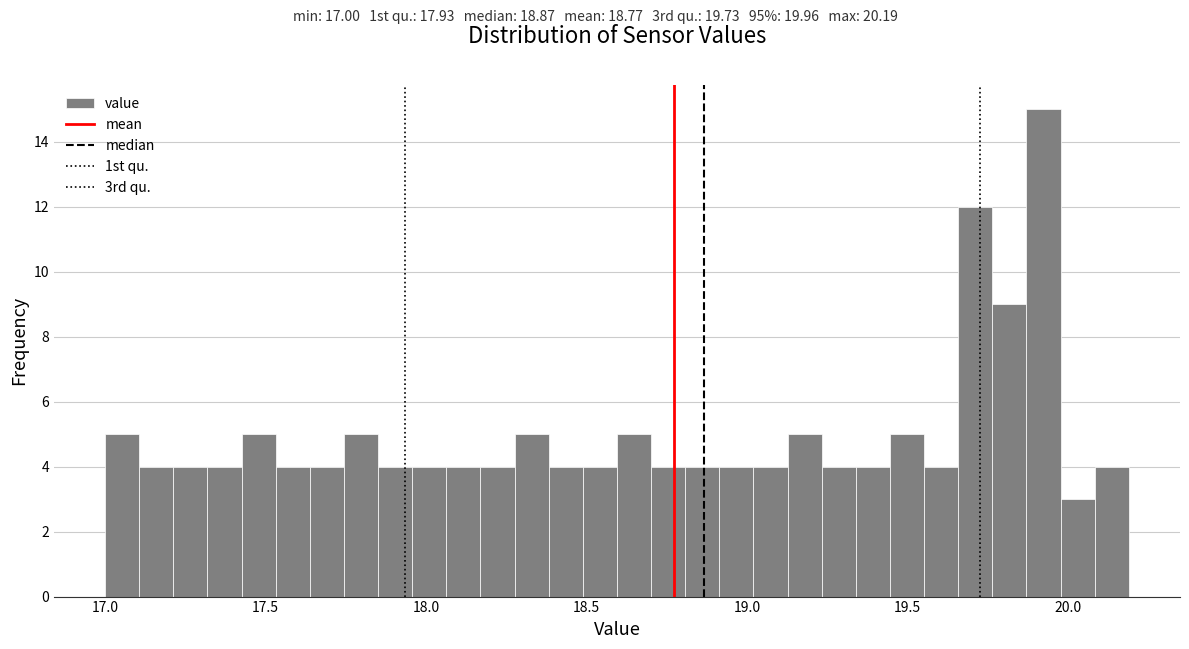

Read against the x-axis, roughly where is the centre of the tallest bar?

19.90